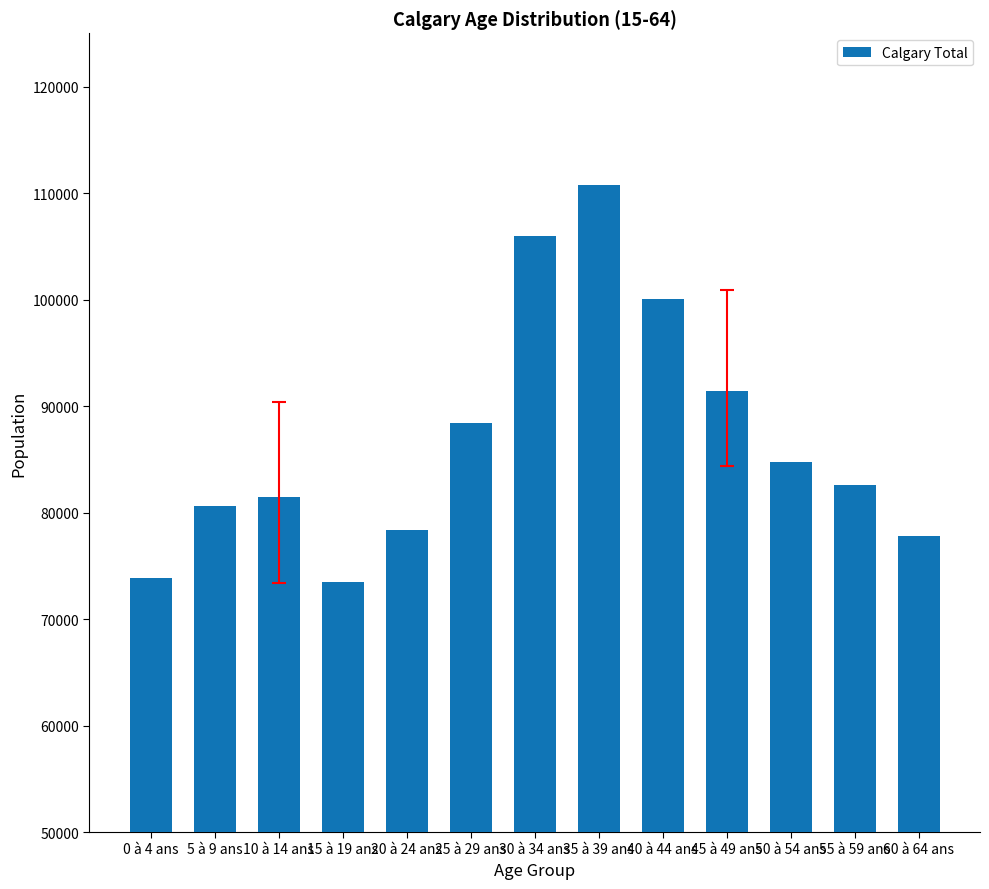

What is the value of the 8th bar from the left?

110765